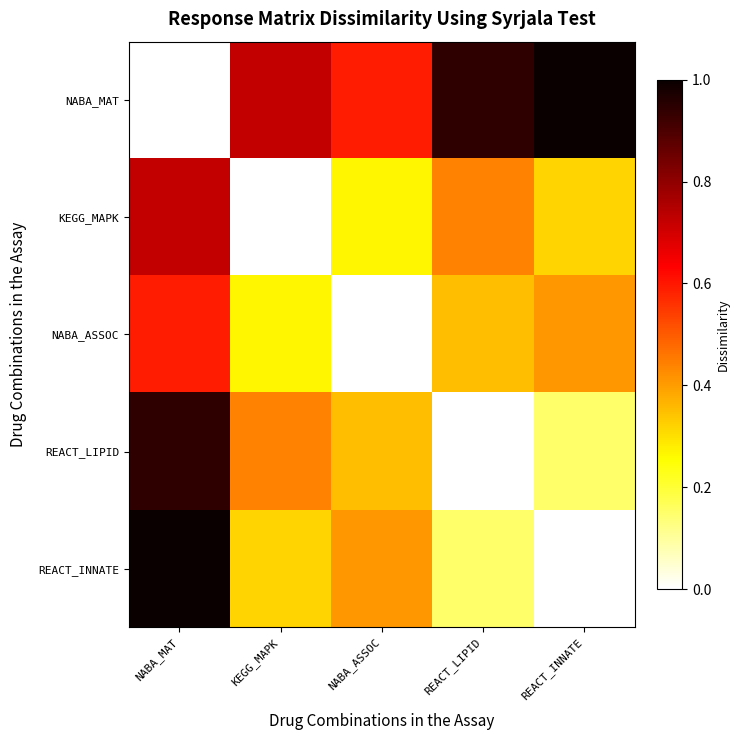

At how many categories does at least one series exceed 0?

5